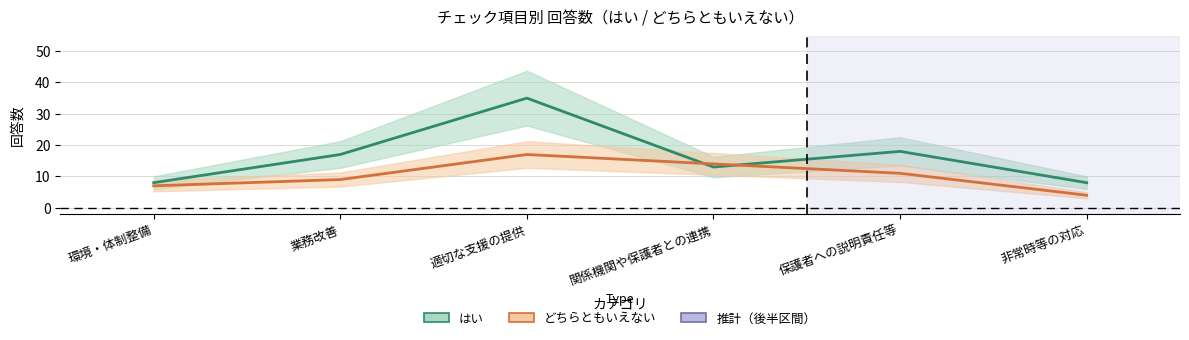

Where is the first local maximum for はい?

適切な支援の提供